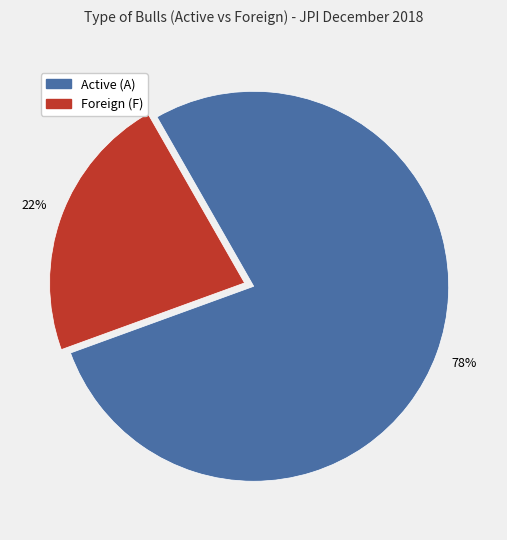

Do Active (A) and Foreign (F) together represent more than half of the pie?

Yes